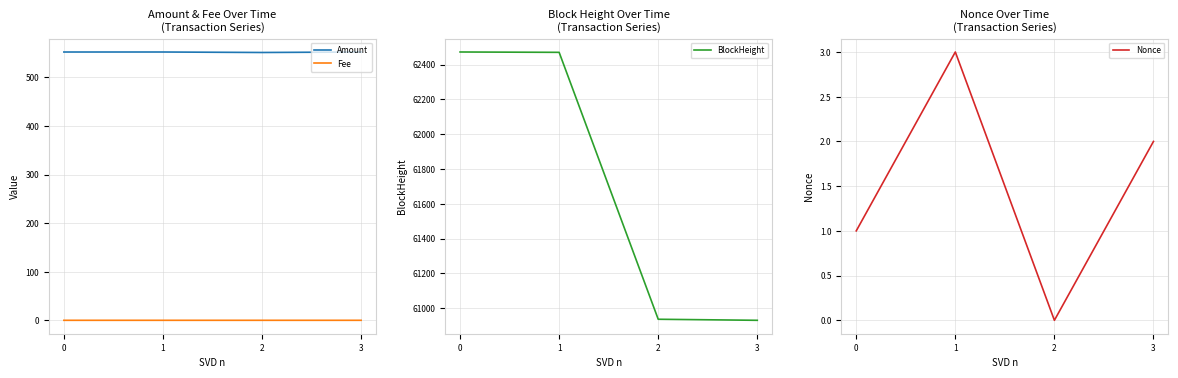

Is it true that Amount equals 942.5 at 1?

False